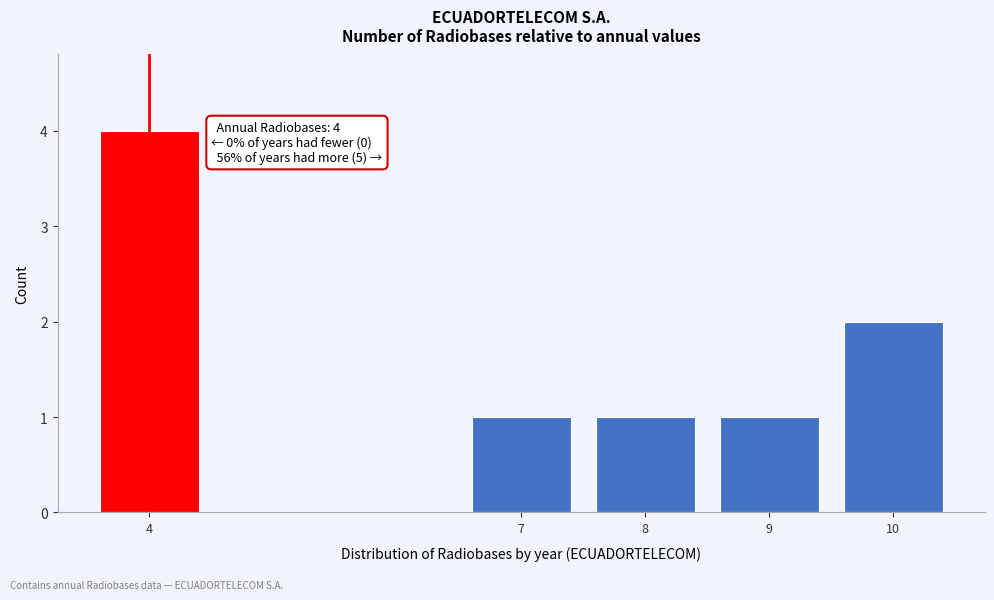

Reading left to right, list all the values displayed in this chart.

4	1	1	1	2